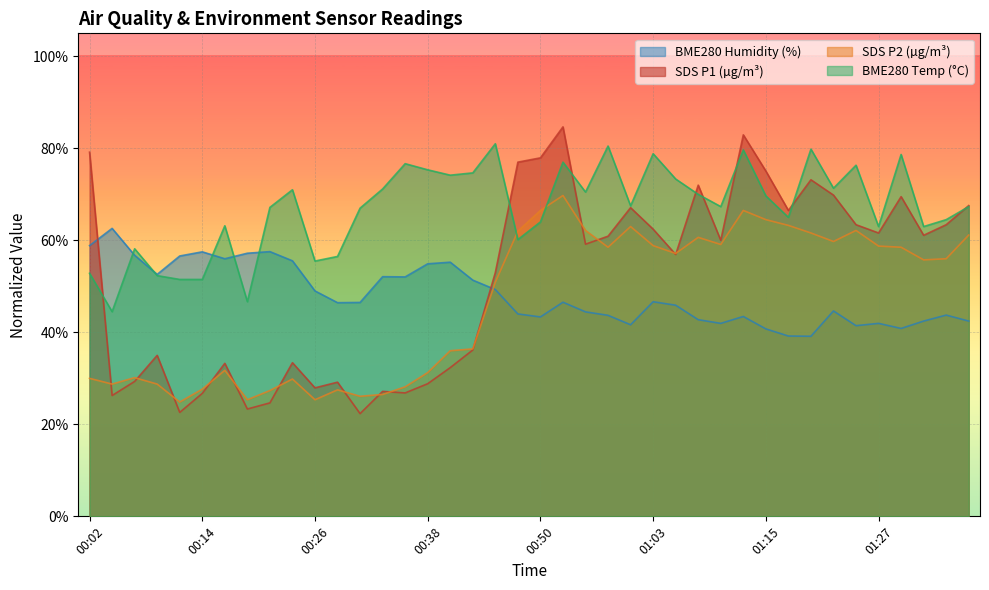

At which category is the sum across all series the highest?

00:53